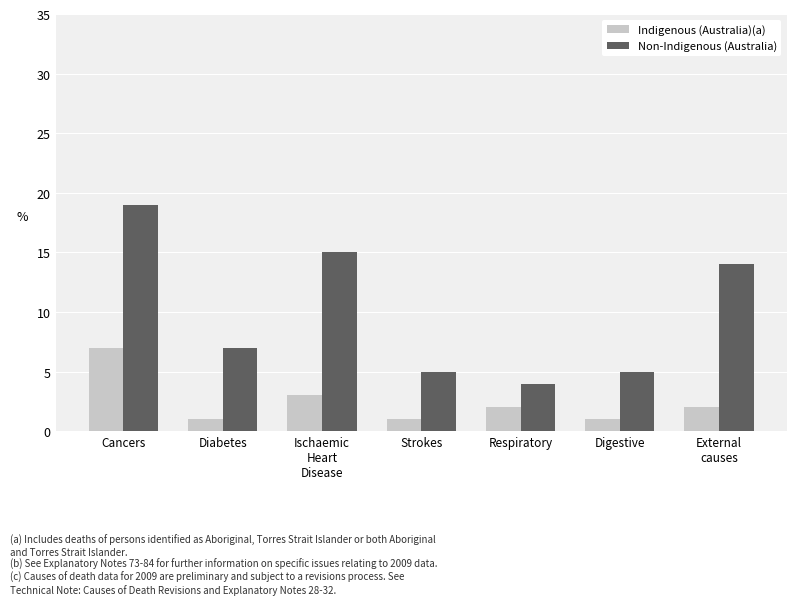

Does the chart contain stacked bars?

No